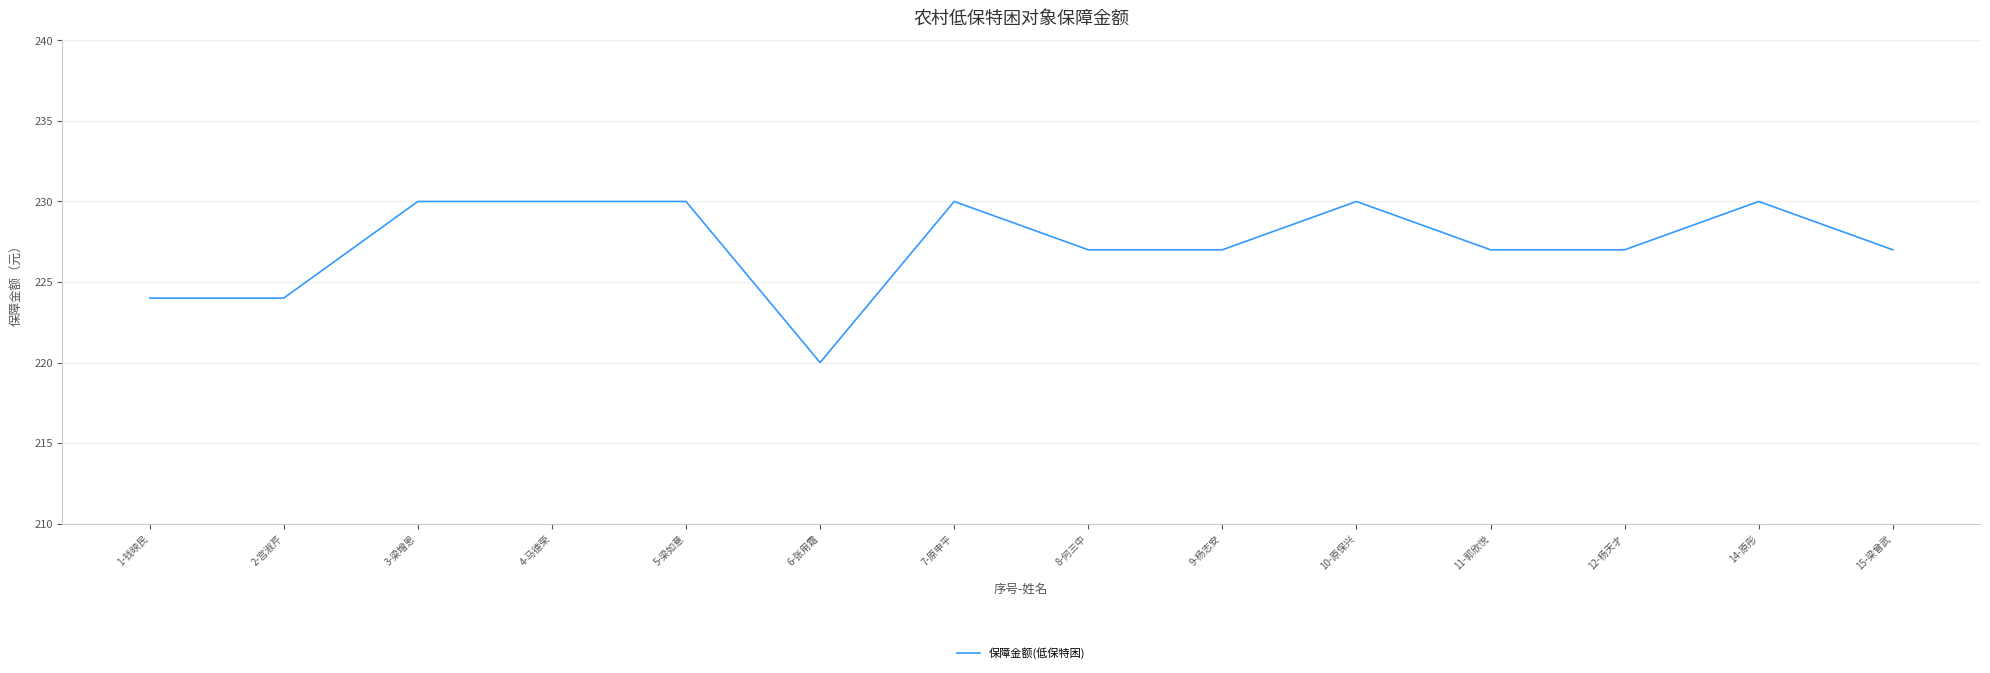

What is the ratio of the value at 4-马德荣 to the value at 1-钱映民?

1.0